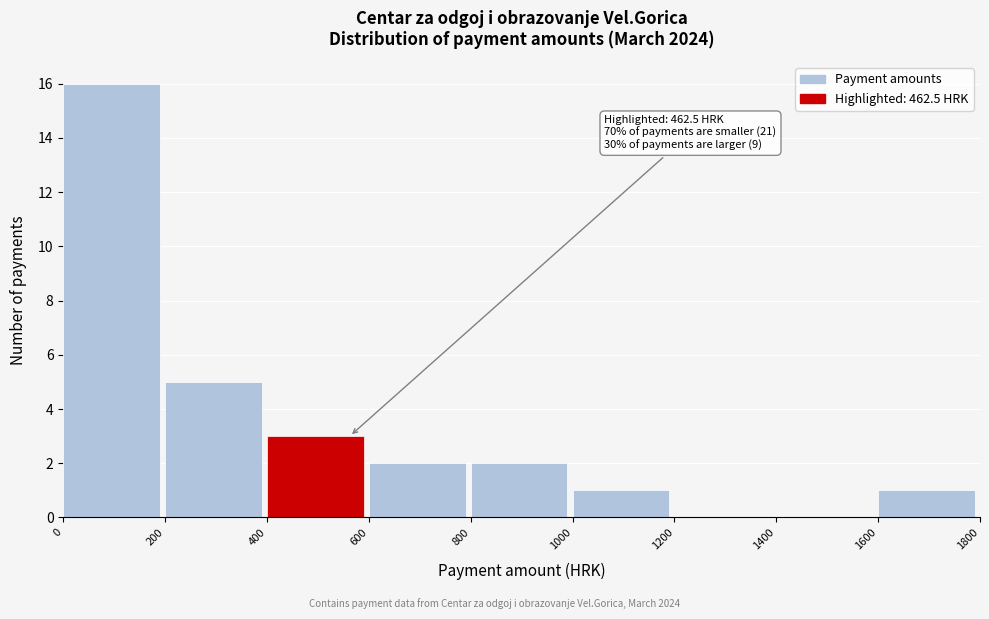

Which range on the x-axis has the tallest bar?

0 to 200